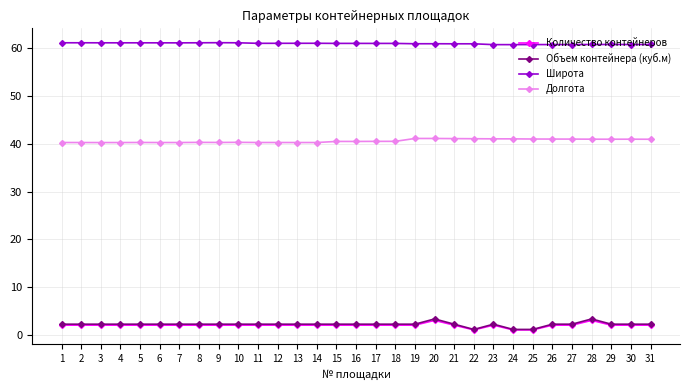

True or false: Количество контейнеров and Долгота cross at least once.

False